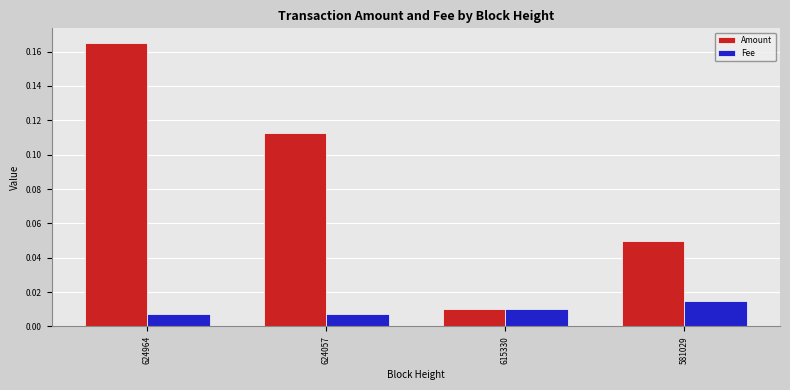

What are all the series names shown in the legend?

Amount, Fee